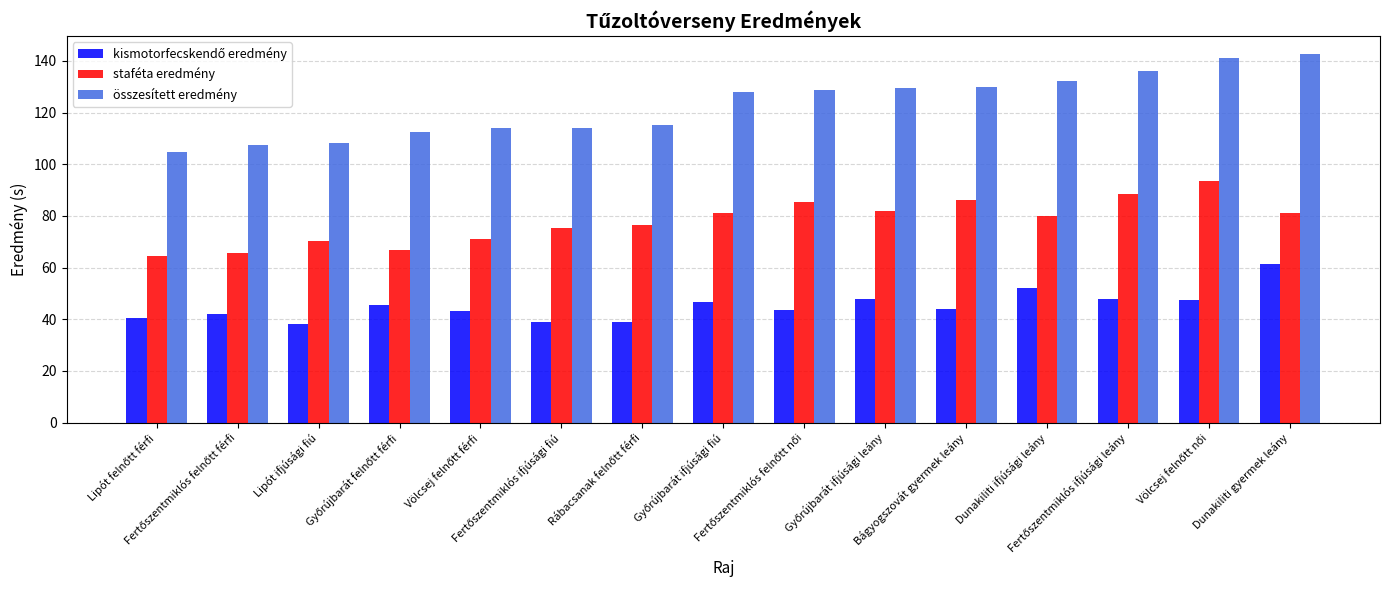

Which series has the widest spread of values?

összesített eredmény